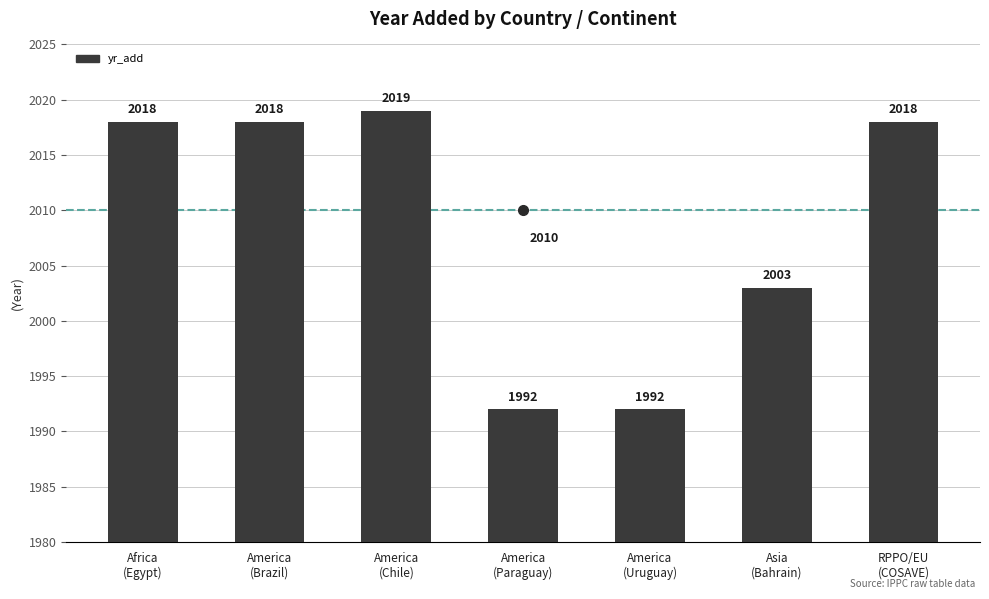

List the labels in order of value, smallest first.

America
(Paraguay), America
(Uruguay), Asia
(Bahrain), Africa
(Egypt), America
(Brazil), RPPO/EU
(COSAVE), America
(Chile)